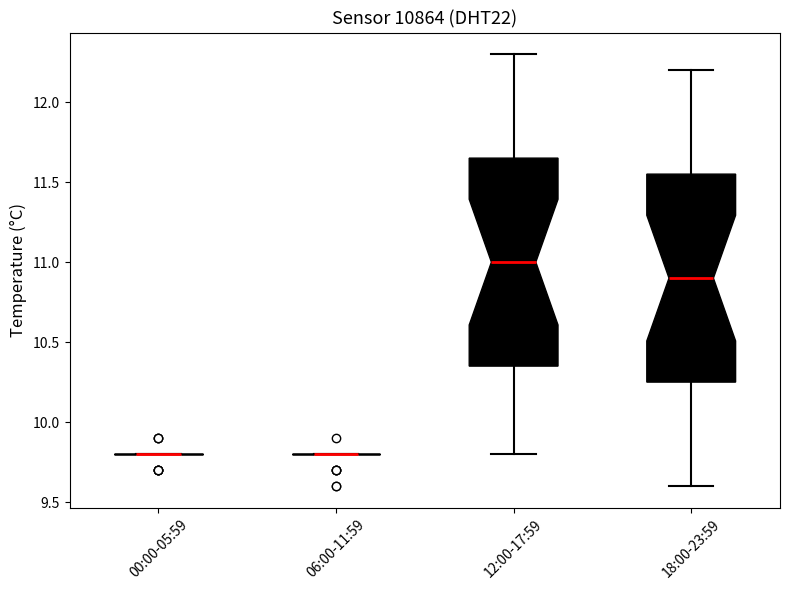

Reading left to right, transcribe this box plot: for each box, give where its median line is, the range the box spans, and where its two whiskers end, as read against the y-axis. The values are not printed on the chart, so give them approximately, as read against the axis.

00:00-05:59: box collapsed to a line at 9.80, whiskers 9.80 to 9.80
06:00-11:59: box collapsed to a line at 9.80, whiskers 9.80 to 9.80
12:00-17:59: median 11.00, box 10.35 to 11.65, whiskers 9.80 to 12.30
18:00-23:59: median 10.90, box 10.25 to 11.55, whiskers 9.60 to 12.20